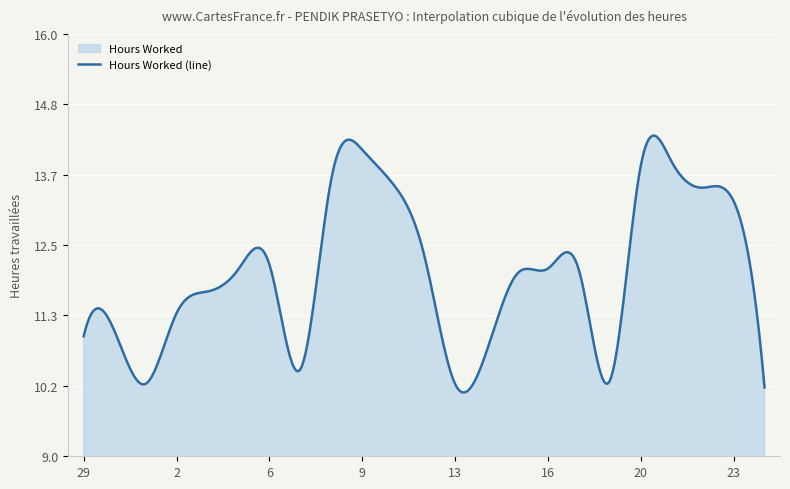

What is the value of the 2nd point from the left?

11.1